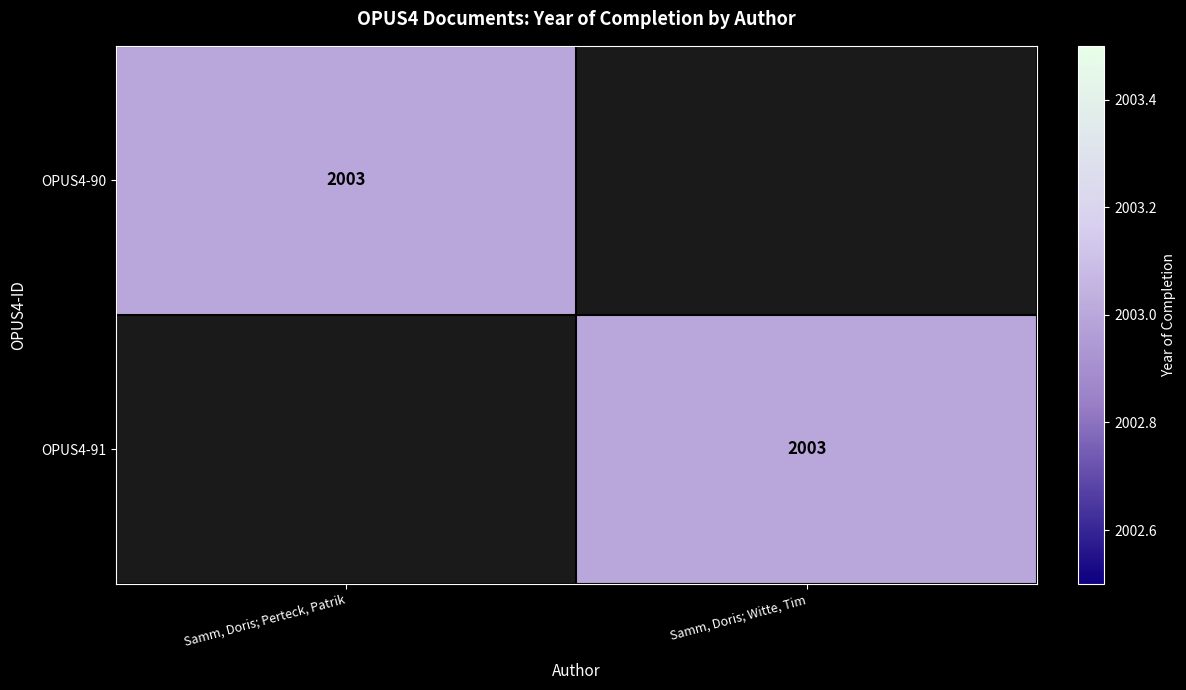

The value of OPUS4-91 at Samm, Doris; Witte, Tim is 2003. True or false?

True